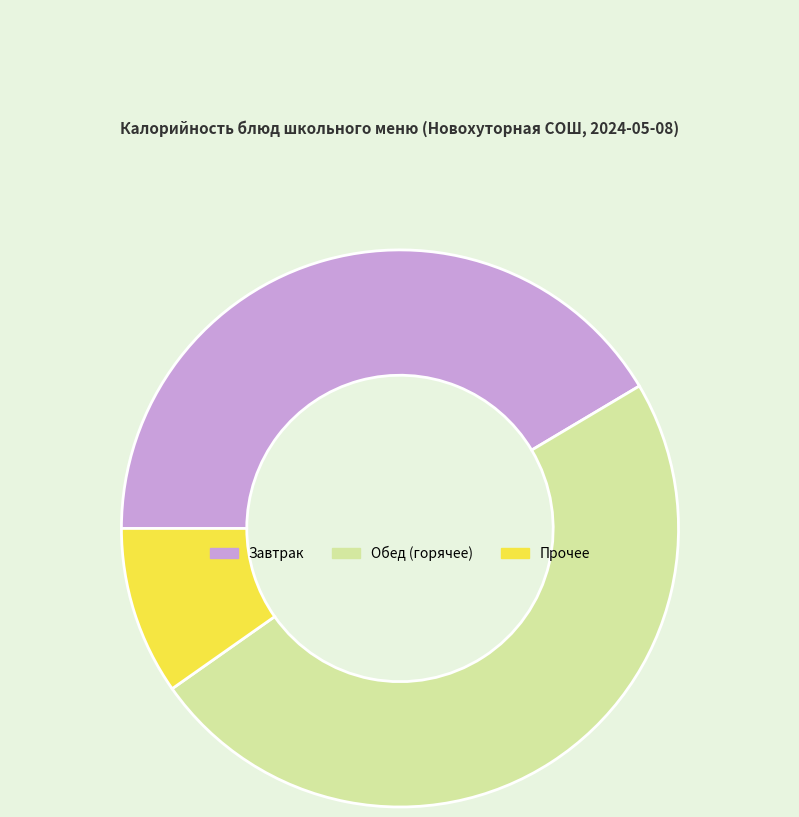

The Завтрак slice represents 32% of the pie. True or false?

False